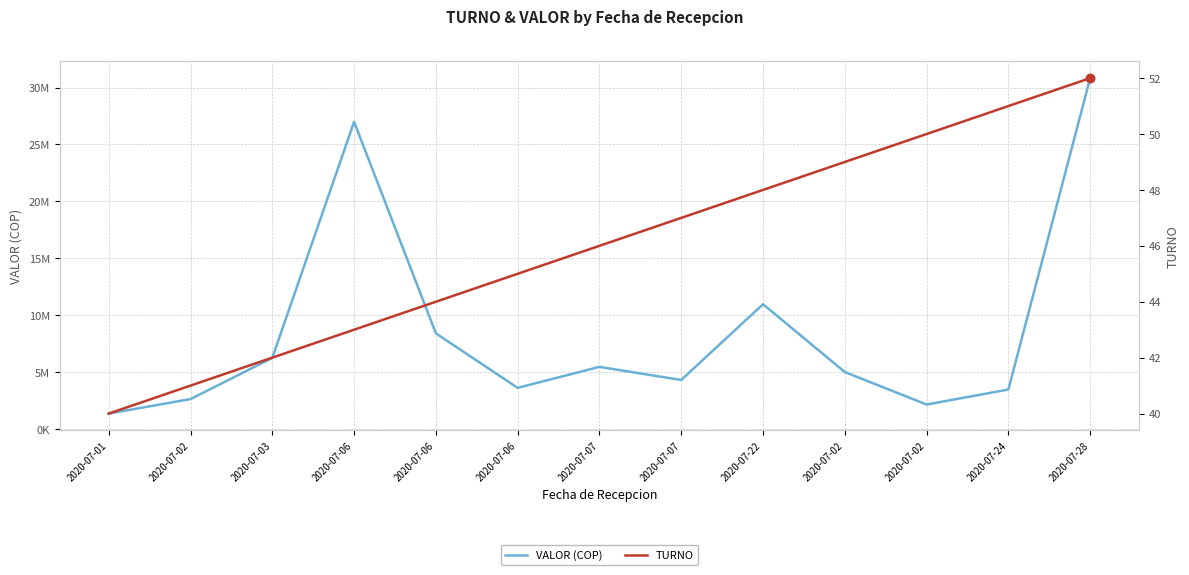

Between 2020-07-24 and 2020-07-06, which is larger?

2020-07-06